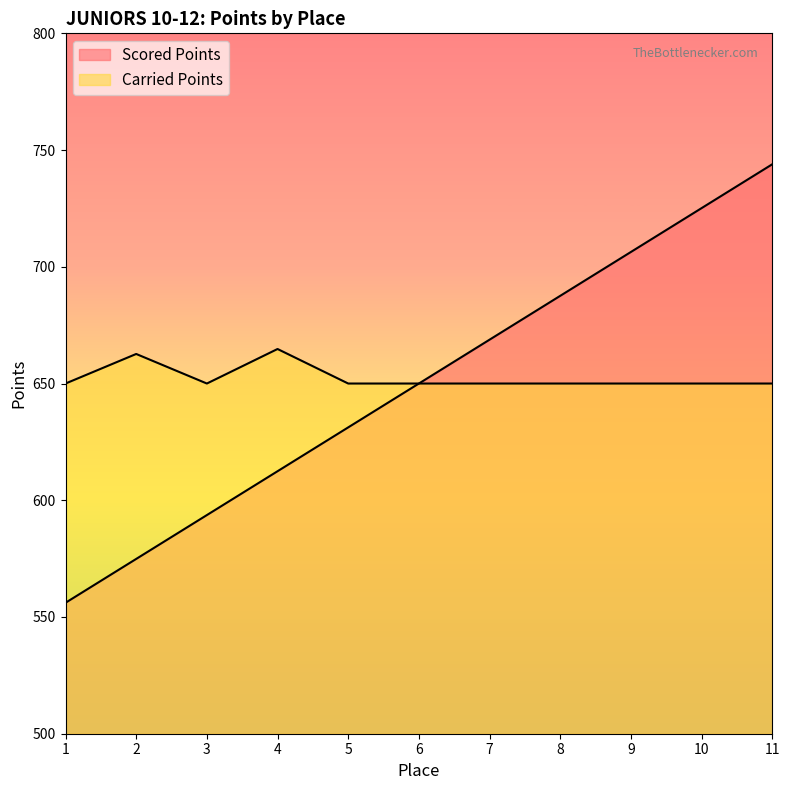

How many lines are shown in the chart?

2